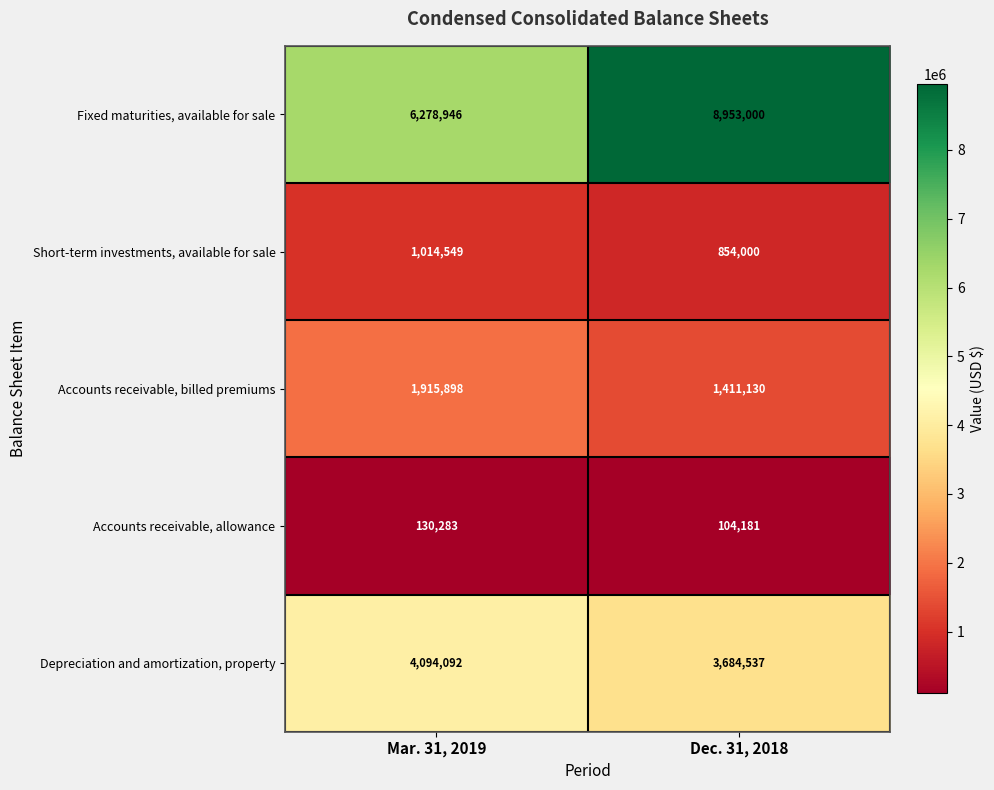

At which category is the sum across all series the highest?

Dec. 31, 2018